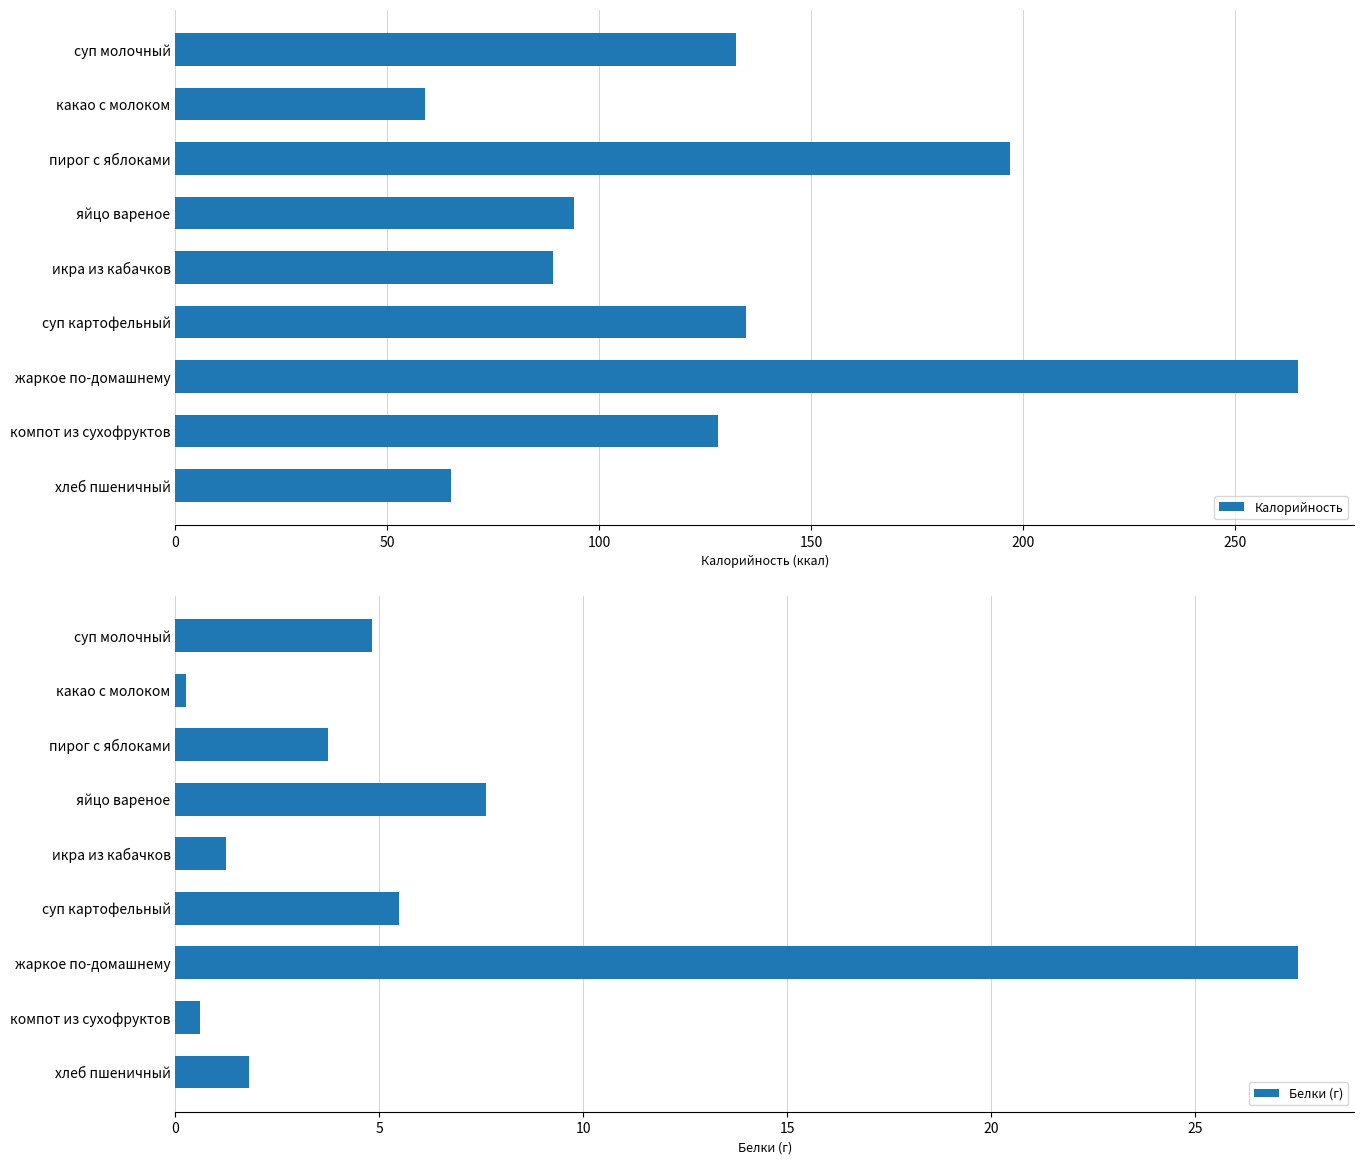

Where is Белки (г) nearest to the value 13?

яйцо вареное